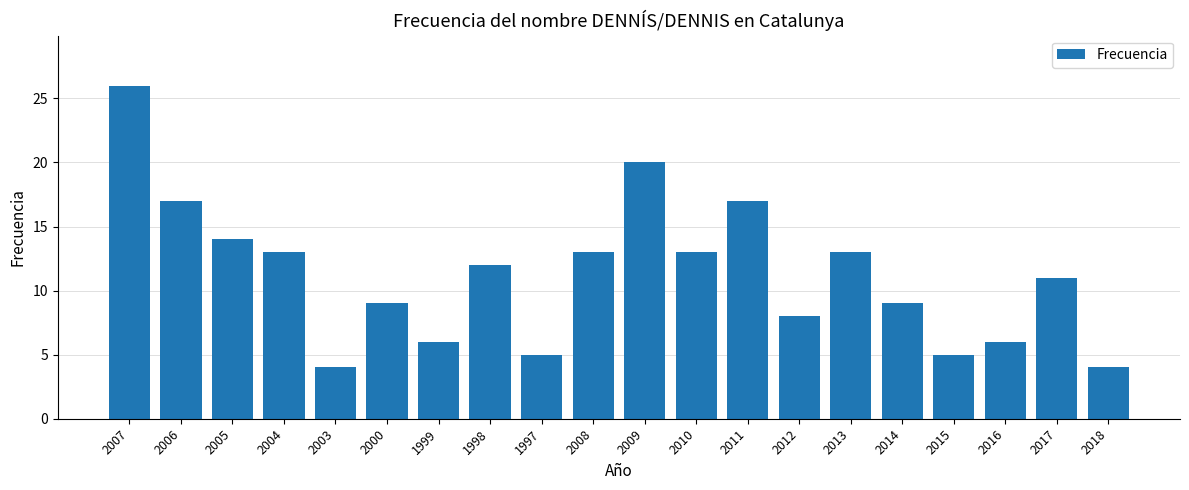

What is the difference between the second highest and minimum values?

16